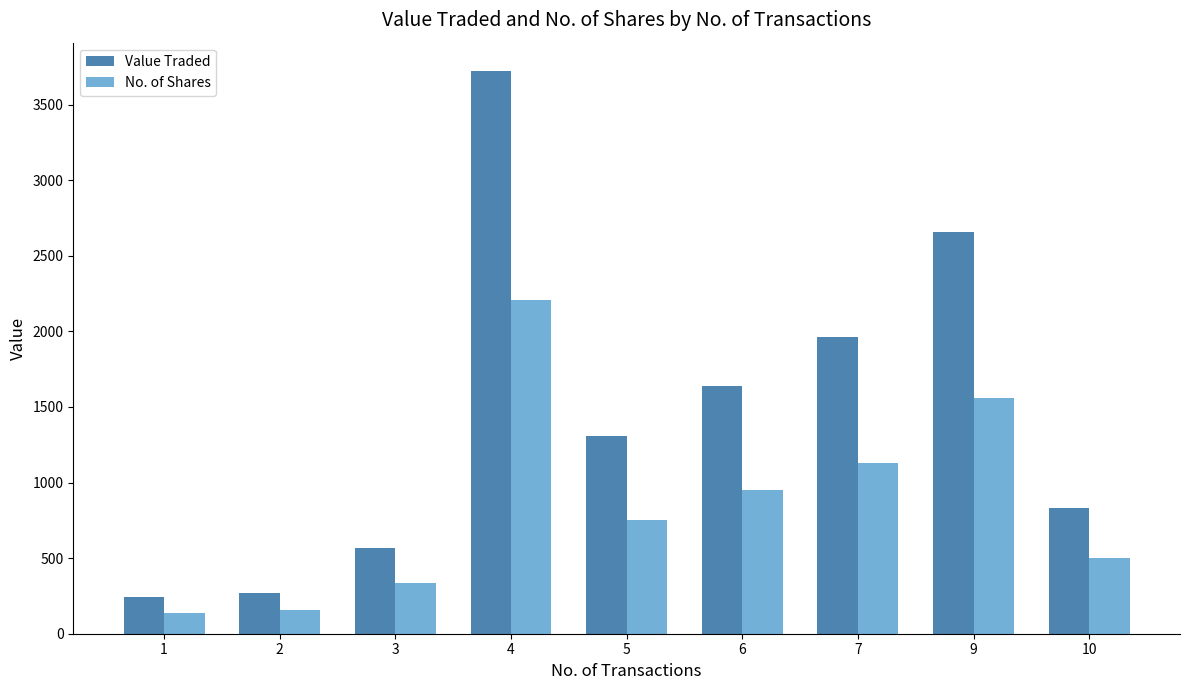

Count the number of data series in this chart.

2